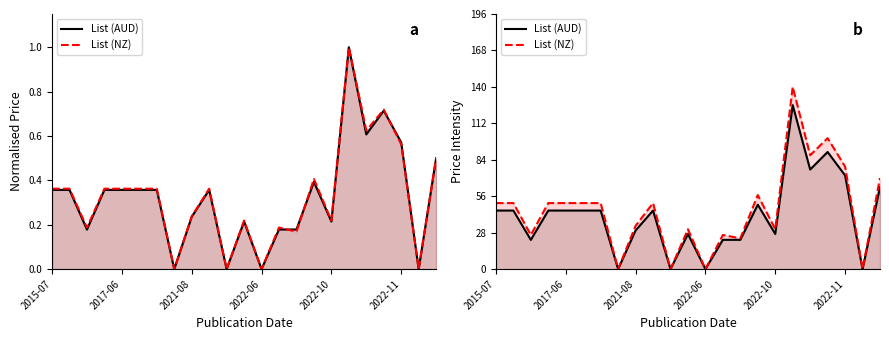

True or false: List (AUD) and List (NZ) cross at least once.

False